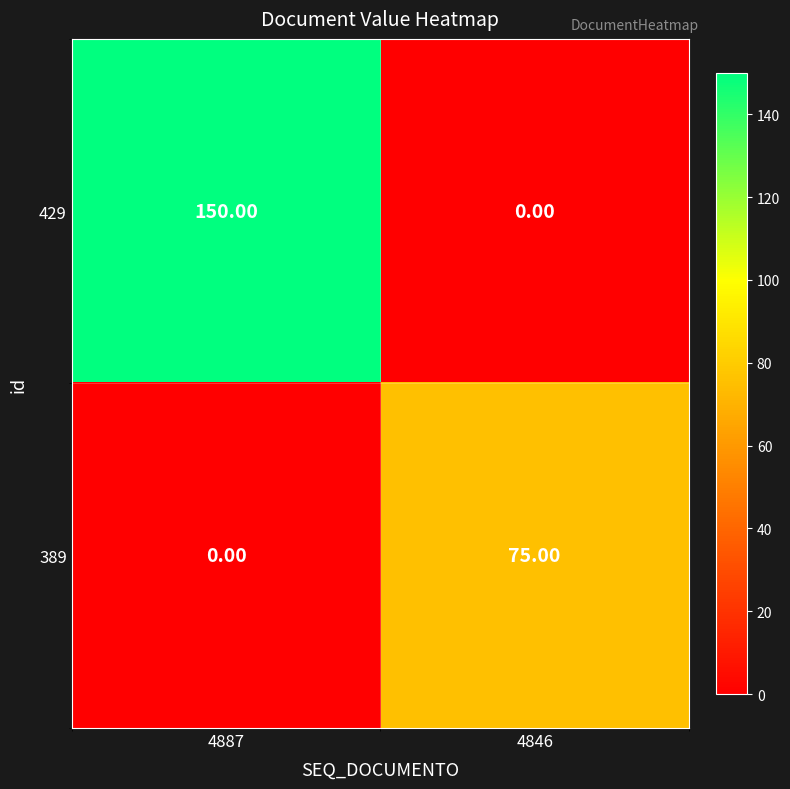

What is the spread (max minus min) of values at 4887?

150